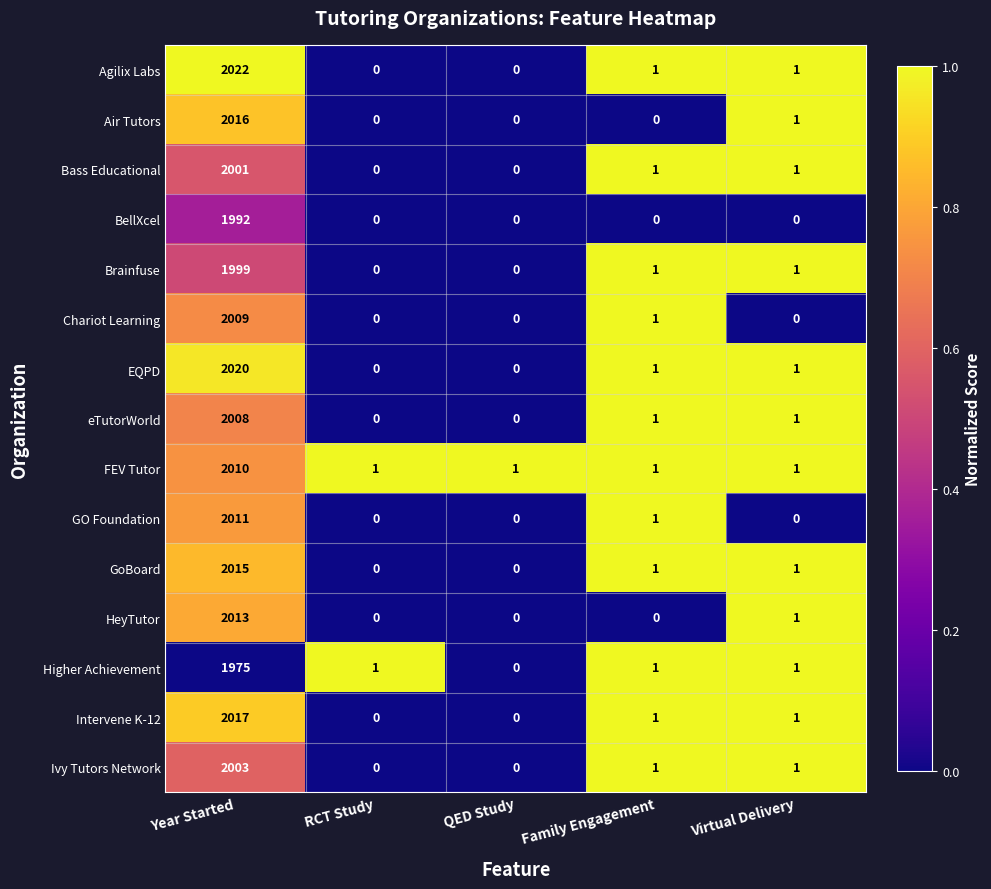

What is the average value of the Ivy Tutors Network series?

401